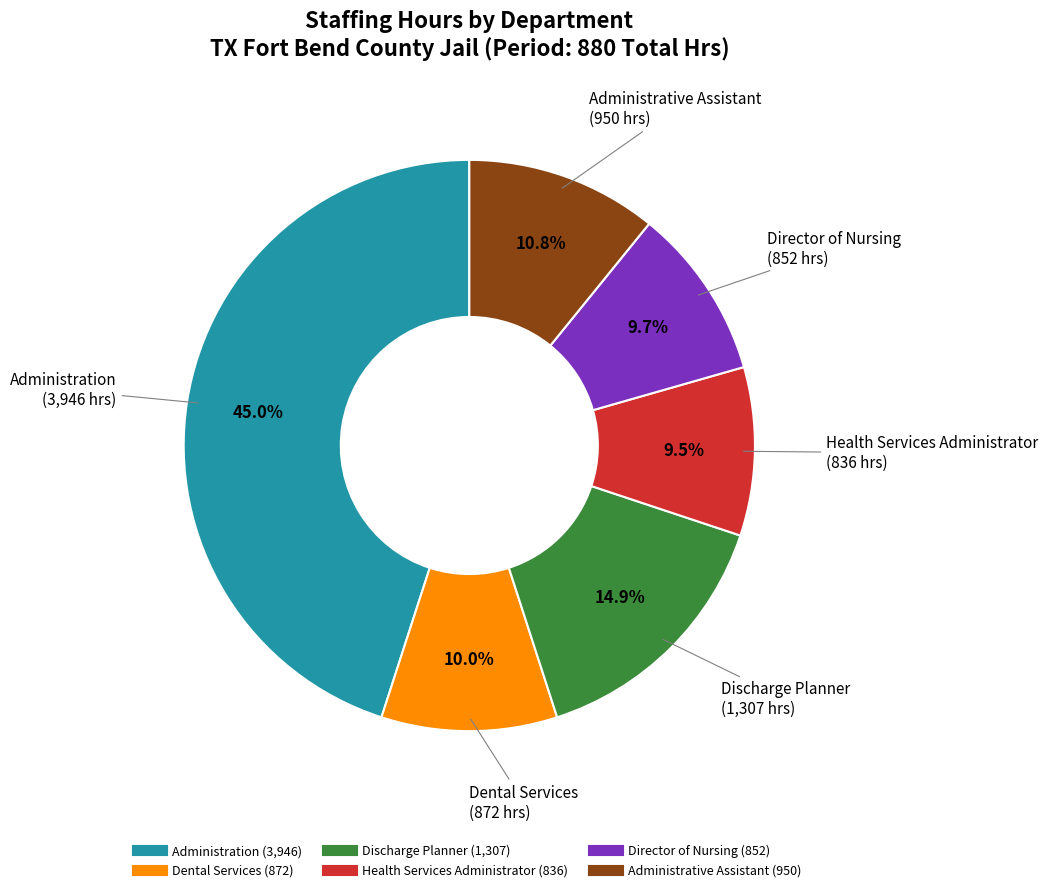

To the nearest percent, what is the average slice percentage?

17%